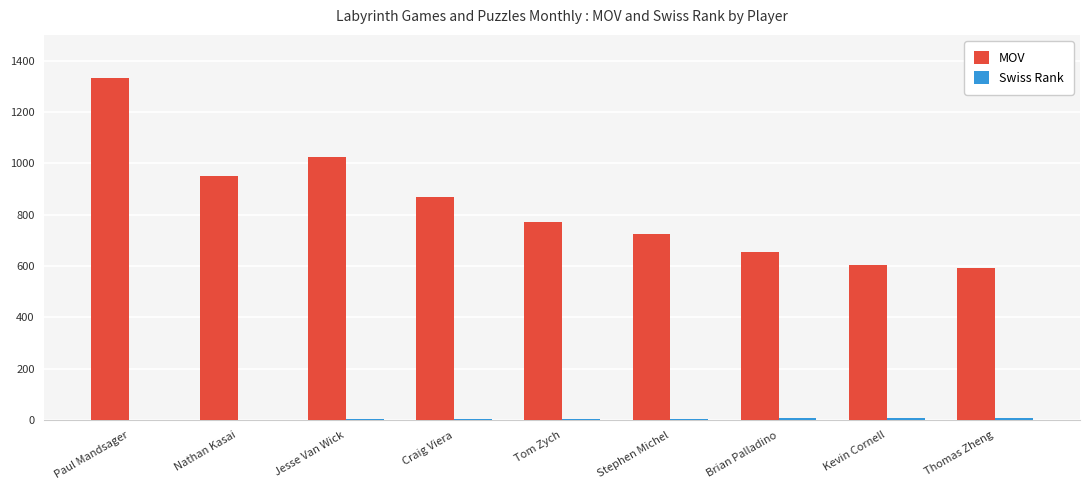

What is the maximum value for MOV?

1334